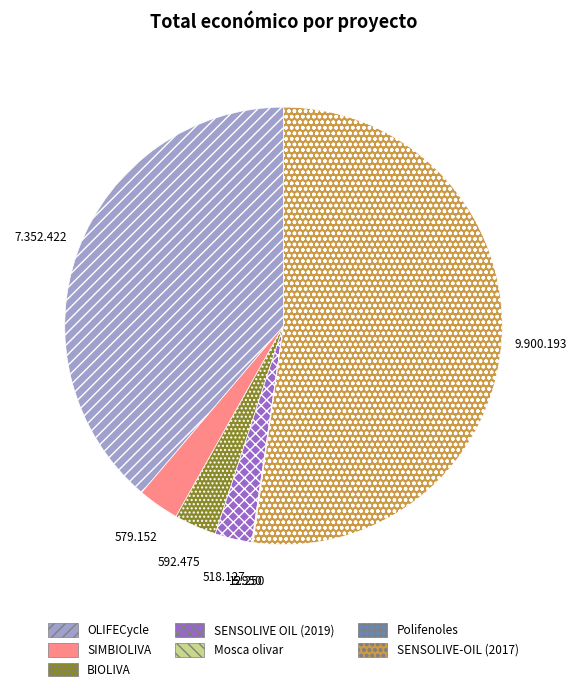

Do SENSOLIVE OIL (2019) and BIOLIVA together represent more than half of the pie?

No